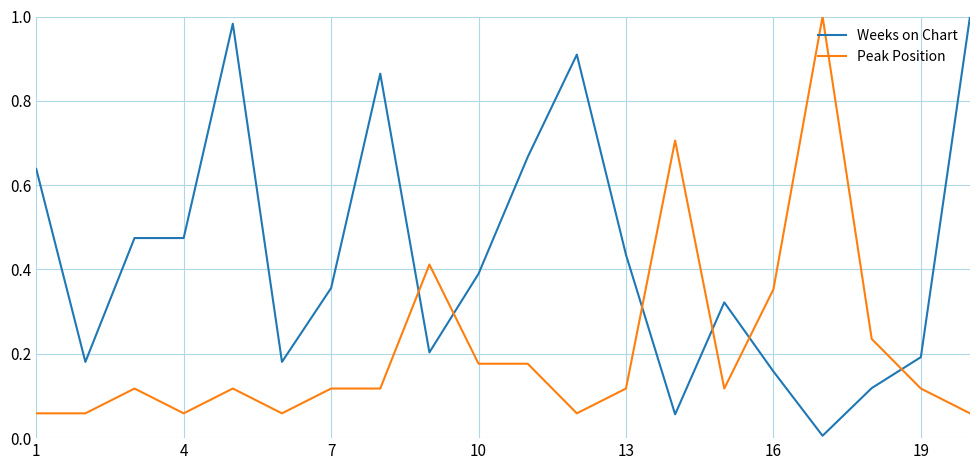

Rank the series by their average value, from highest to lowest.

Weeks on Chart, Peak Position